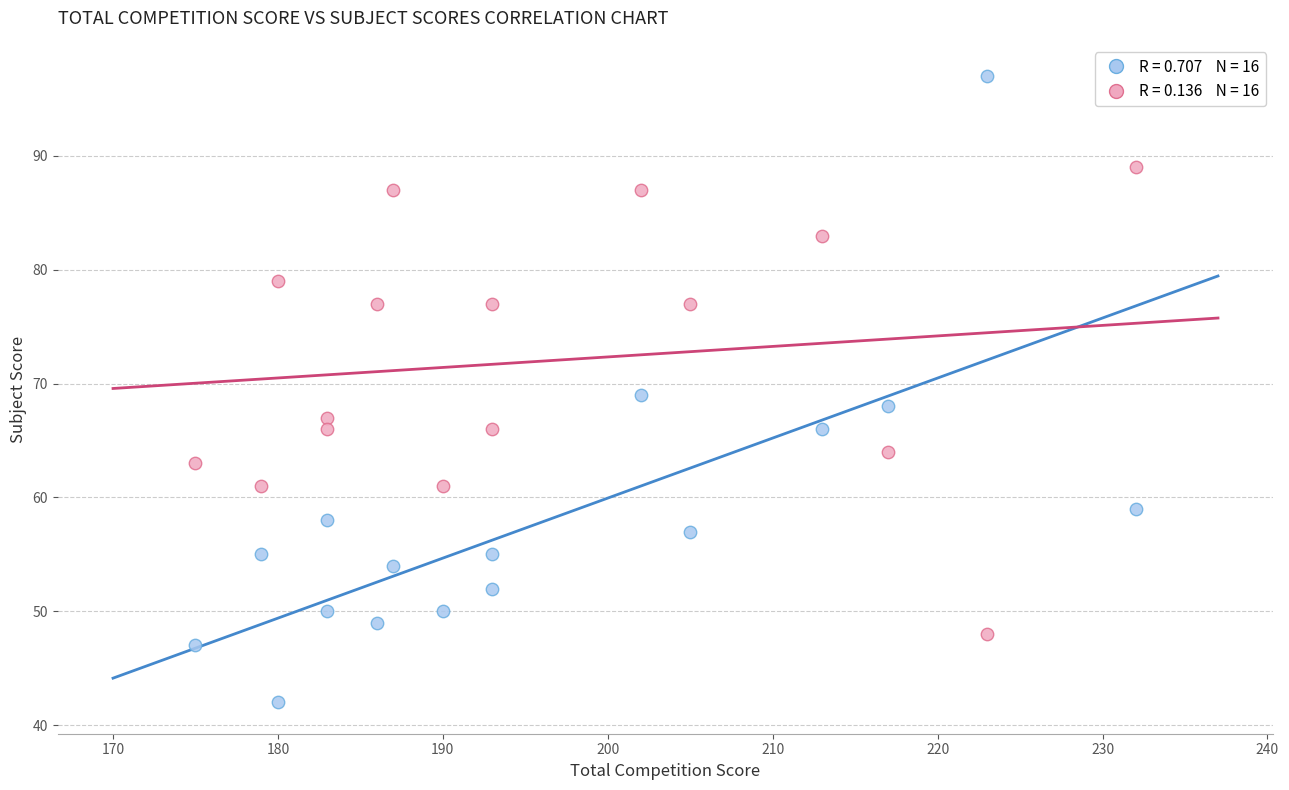

Across all data points, what is the range of Y values (max minus min)?

55